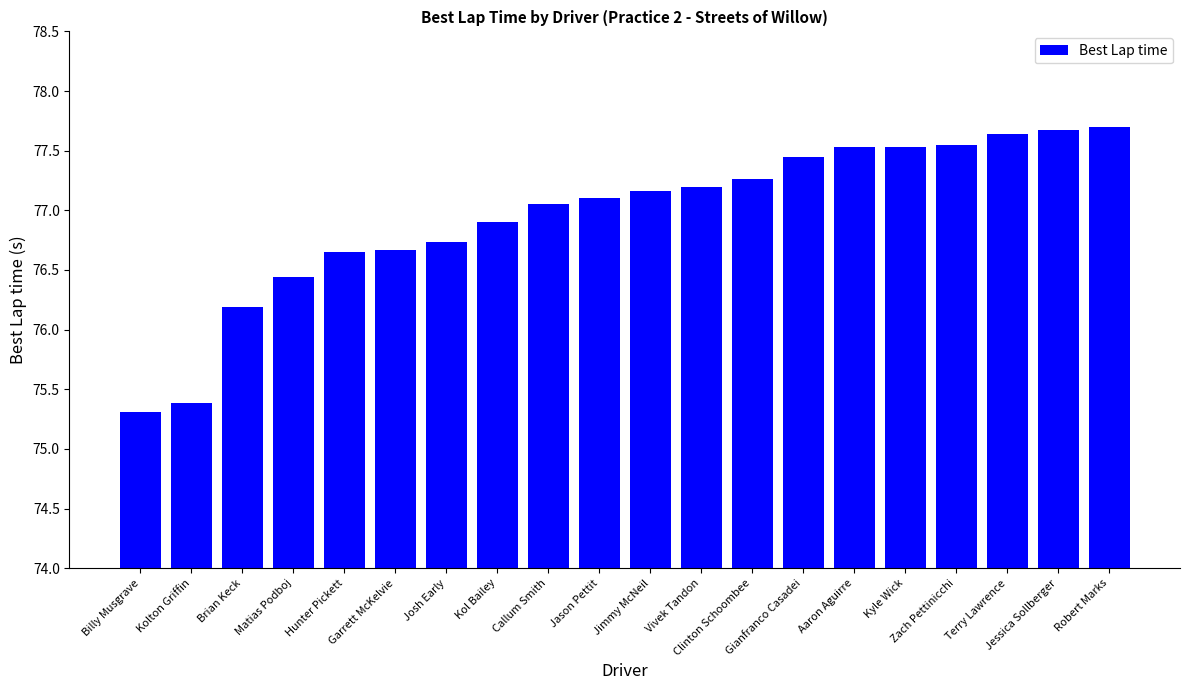

What is the difference between the maximum and second lowest values?

2.3